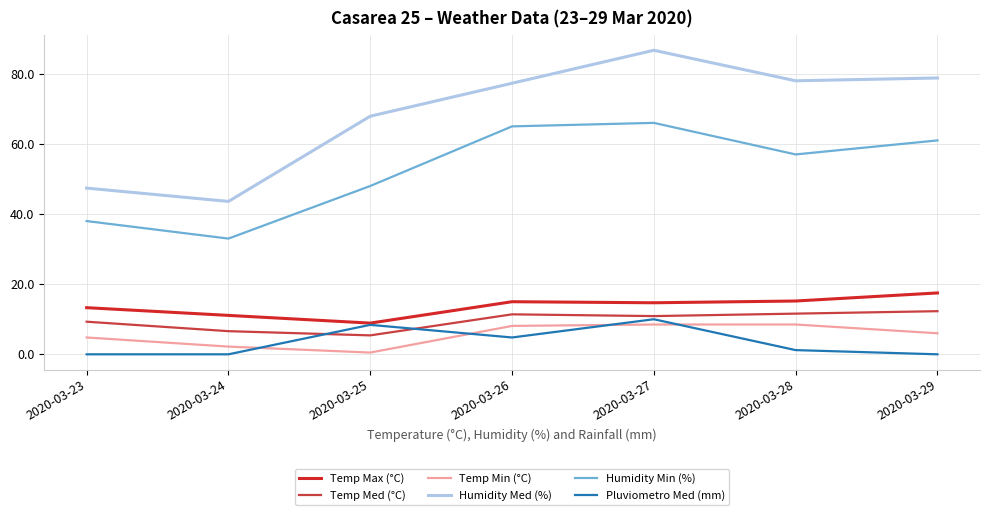

The Temp Min (°C) series shows 3.4 at 2020-03-26. True or false?

False